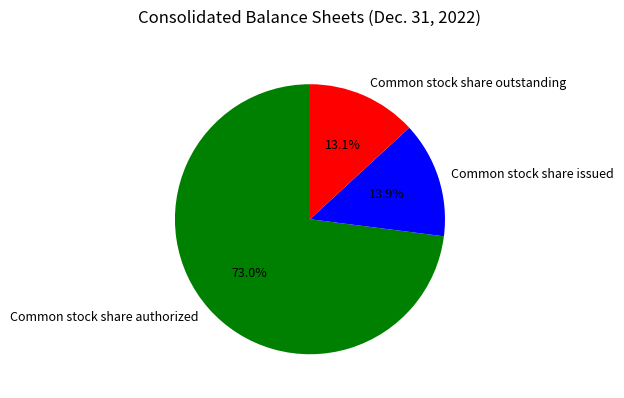

What percentage is the Common stock share authorized slice, to the nearest percent?

73%